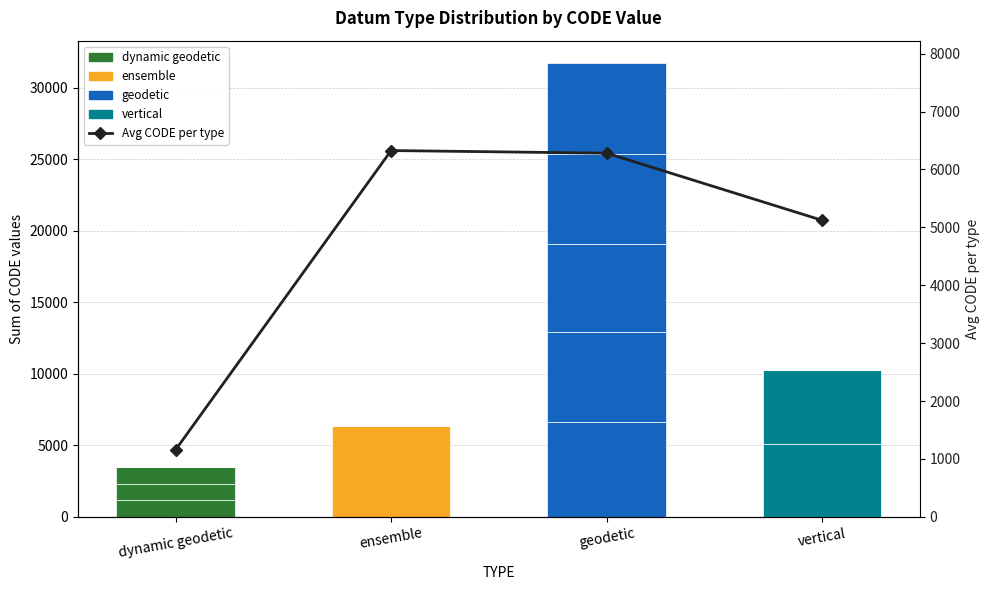

Reading left to right, extract all data points from this chart.

Code slot 1: dynamic geodetic=1152	ensemble=6326	geodetic=6610	vertical=5104
Code slot 2: dynamic geodetic=1153	ensemble=0	geodetic=6309	vertical=5137
Code slot 3: dynamic geodetic=1166	ensemble=0	geodetic=6163	vertical=0
Code slot 4: dynamic geodetic=0	ensemble=0	geodetic=6310	vertical=0
Code slot 5: dynamic geodetic=0	ensemble=0	geodetic=6311	vertical=0
Avg CODE per type: dynamic geodetic=1157	ensemble=6326	geodetic=6281	vertical=5121